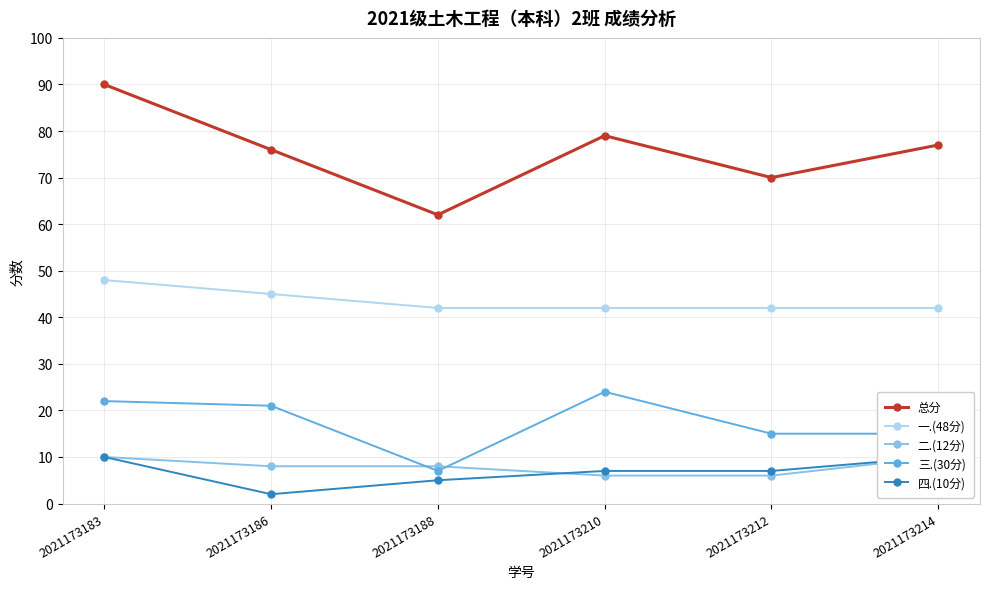

Where is 四.(10分) nearest to the value 6?

2021173188